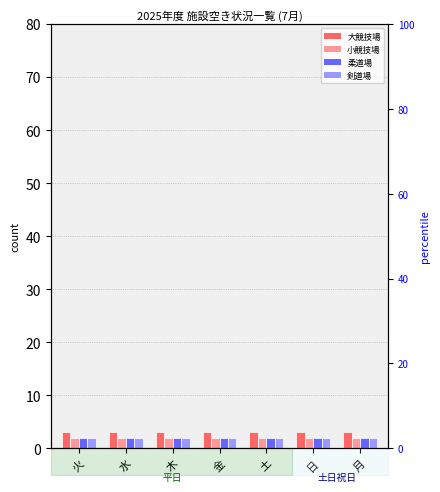

Count the number of data series in this chart.

4